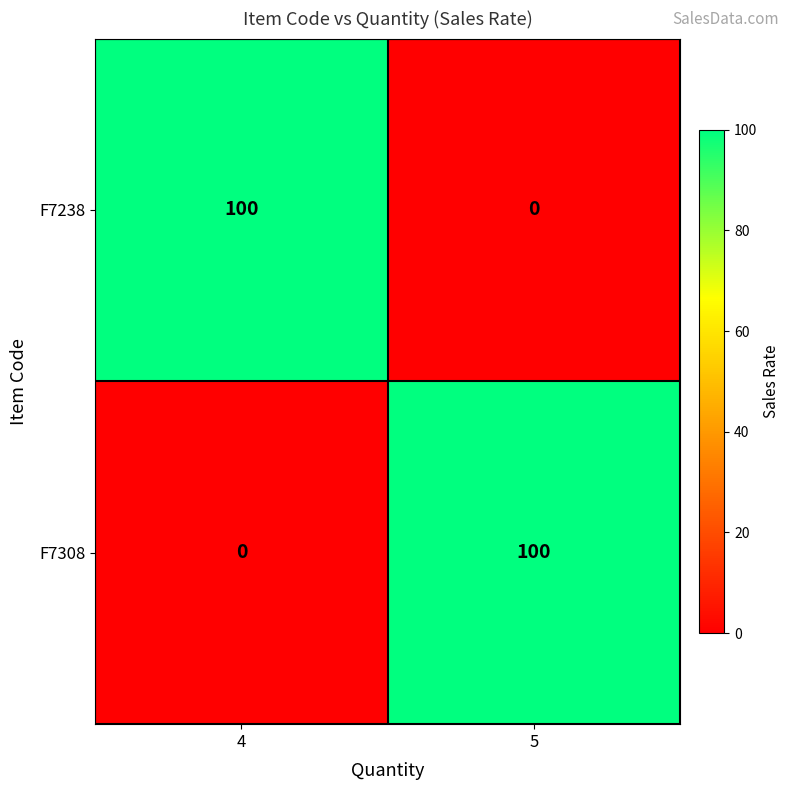

Reading right to left, transcribe all the data shown in this chart.

F7238: 0	100
F7308: 100	0